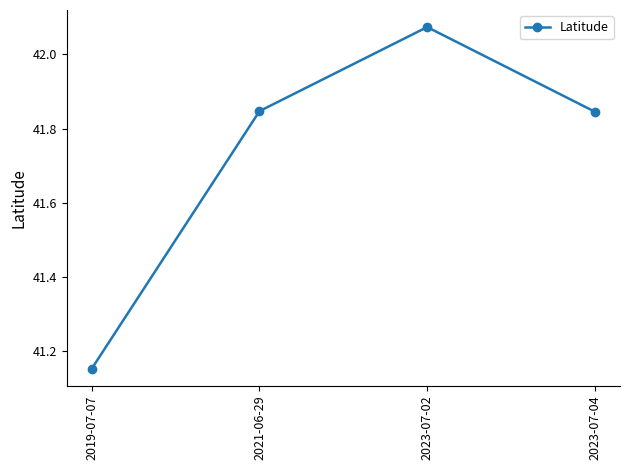

At which label is the value closest to 41?

2019-07-07